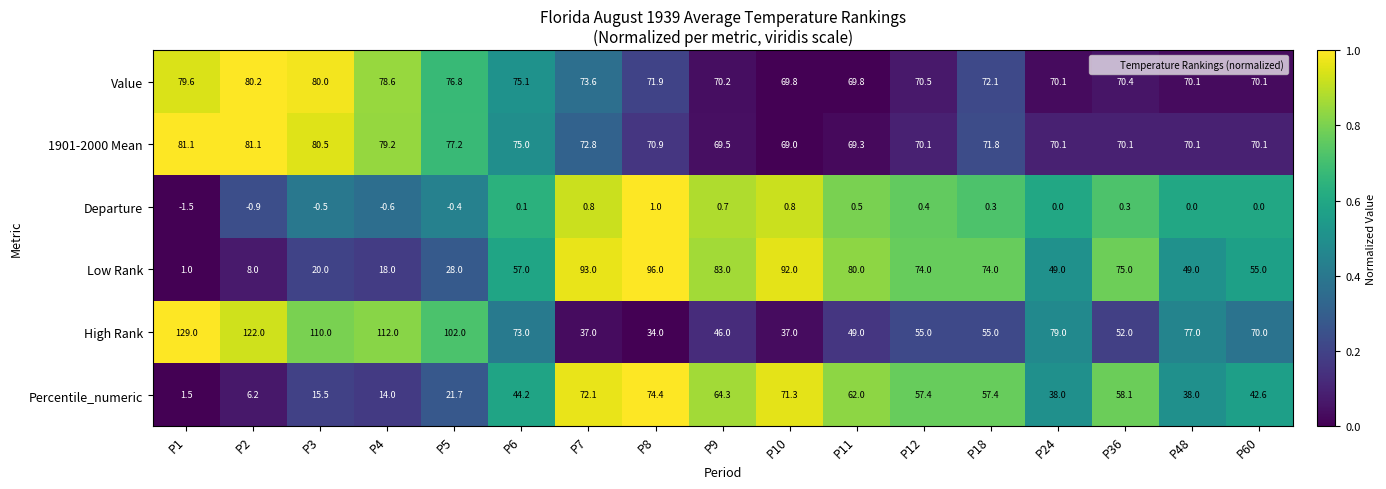

At which label is 1901-2000 Mean closest to 75?

P6